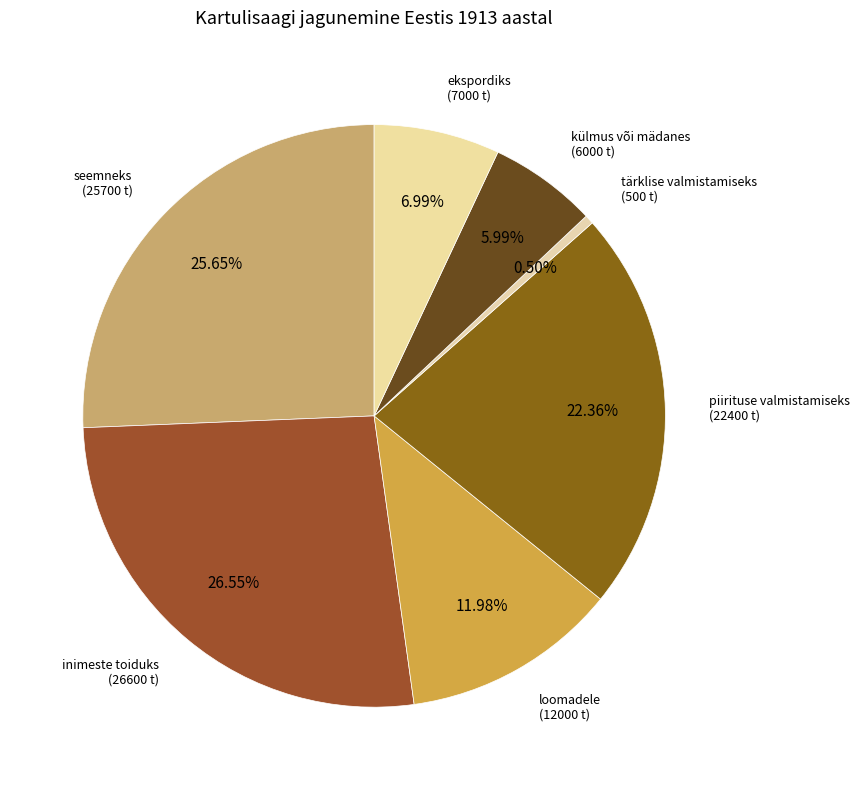

How many segments does this pie chart have?

7